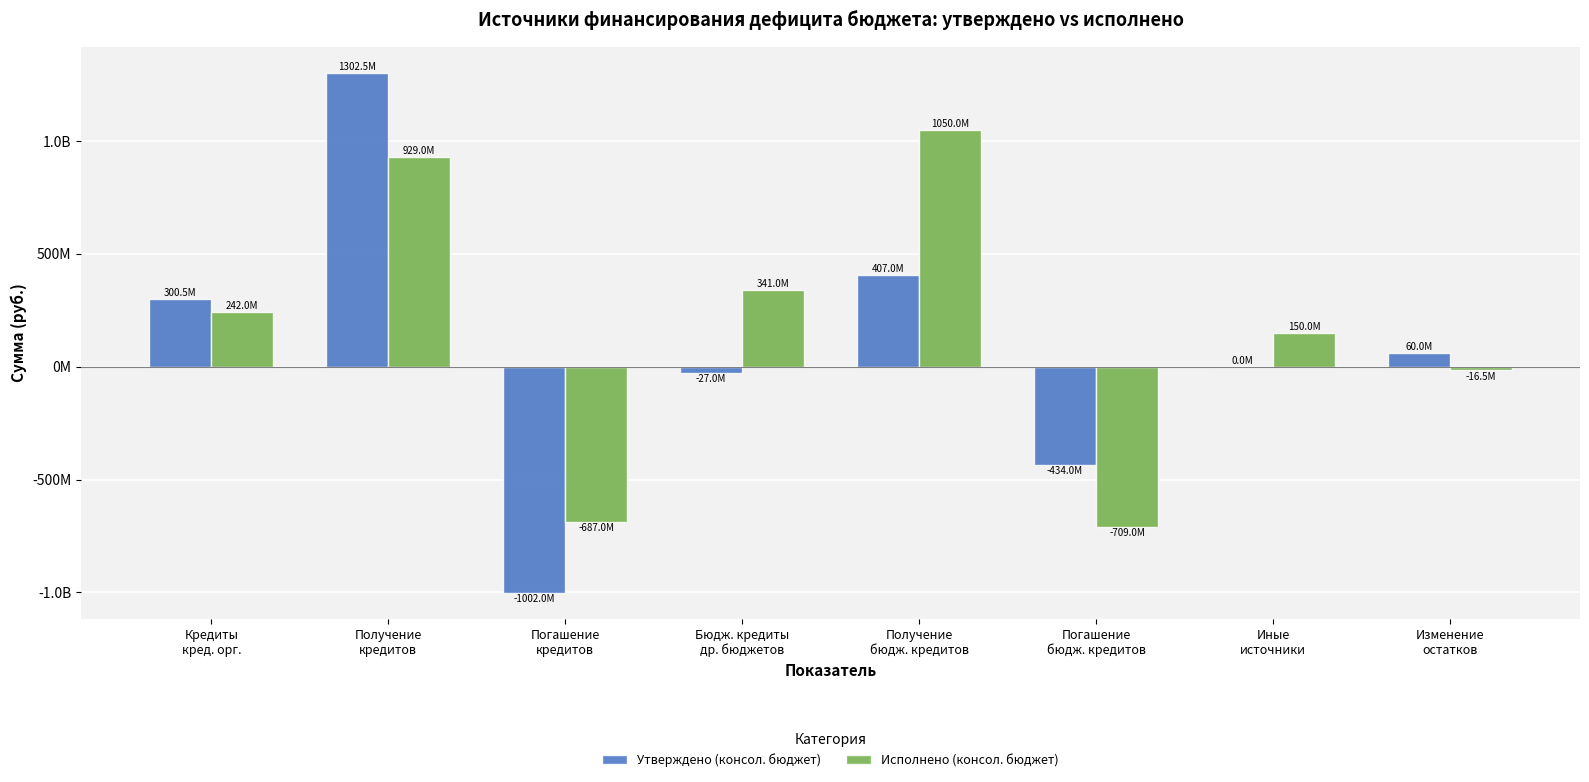

Are the bars horizontal?

No